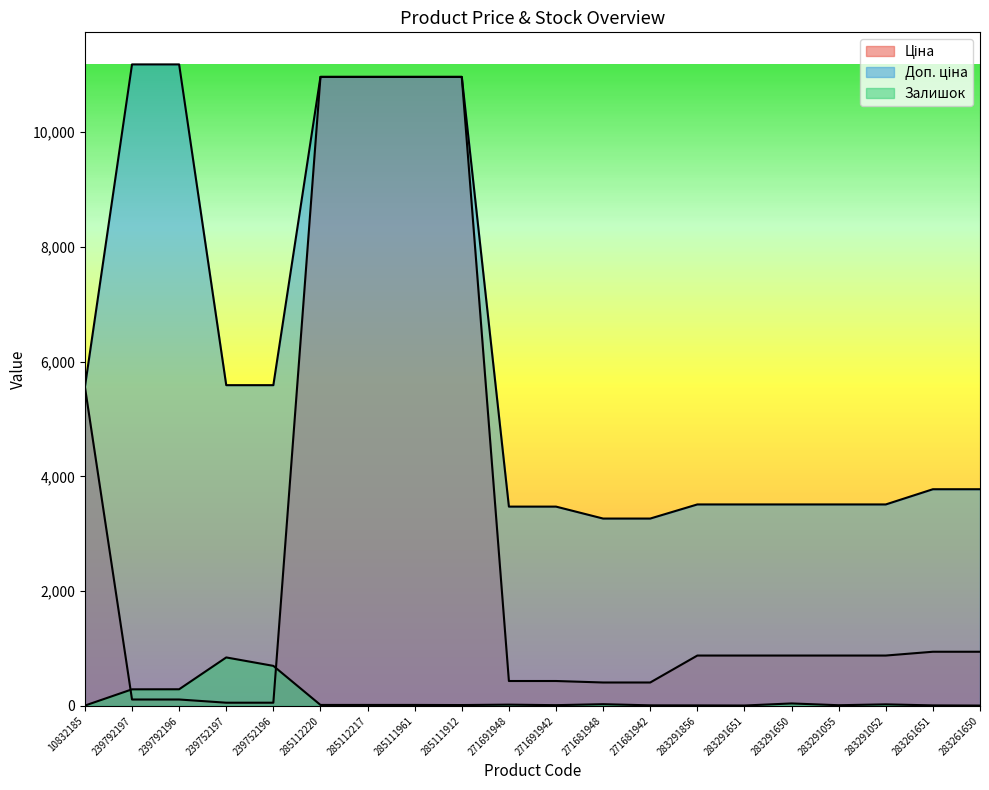

At how many categories does at least one series exceed 3156?

20